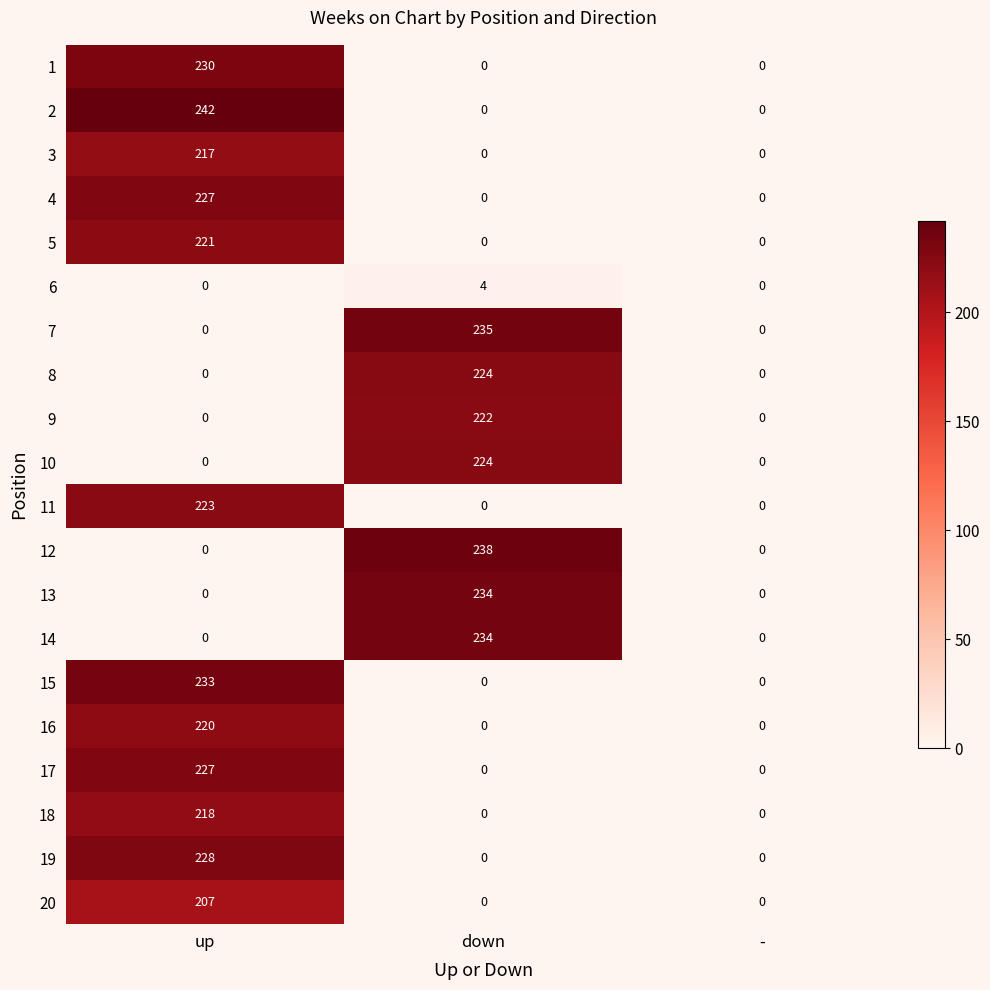

True or false: 15 has a value of 0 at -.

True